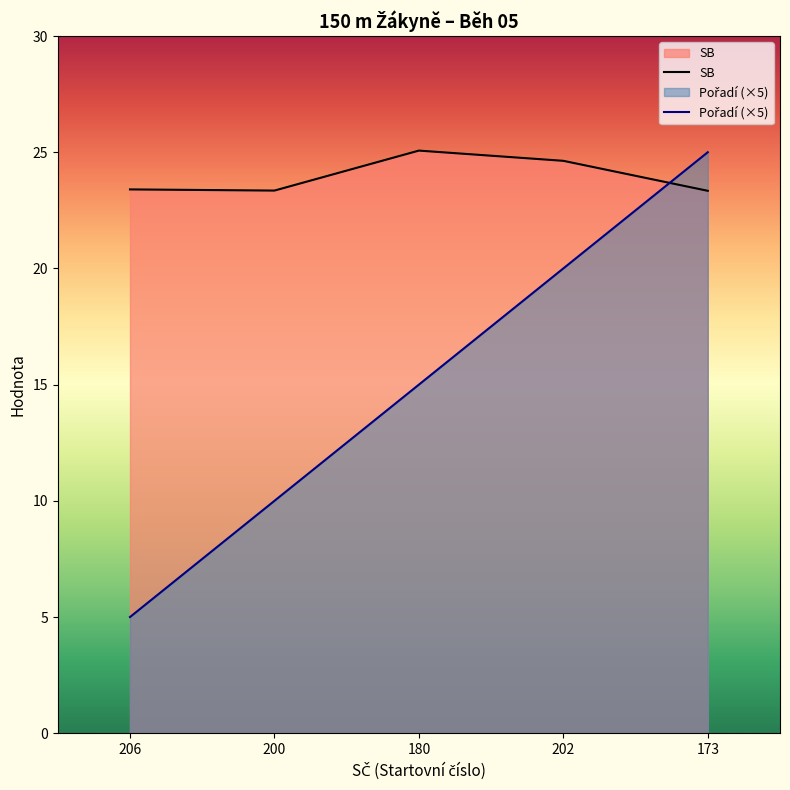

Count the number of data series in this chart.

2